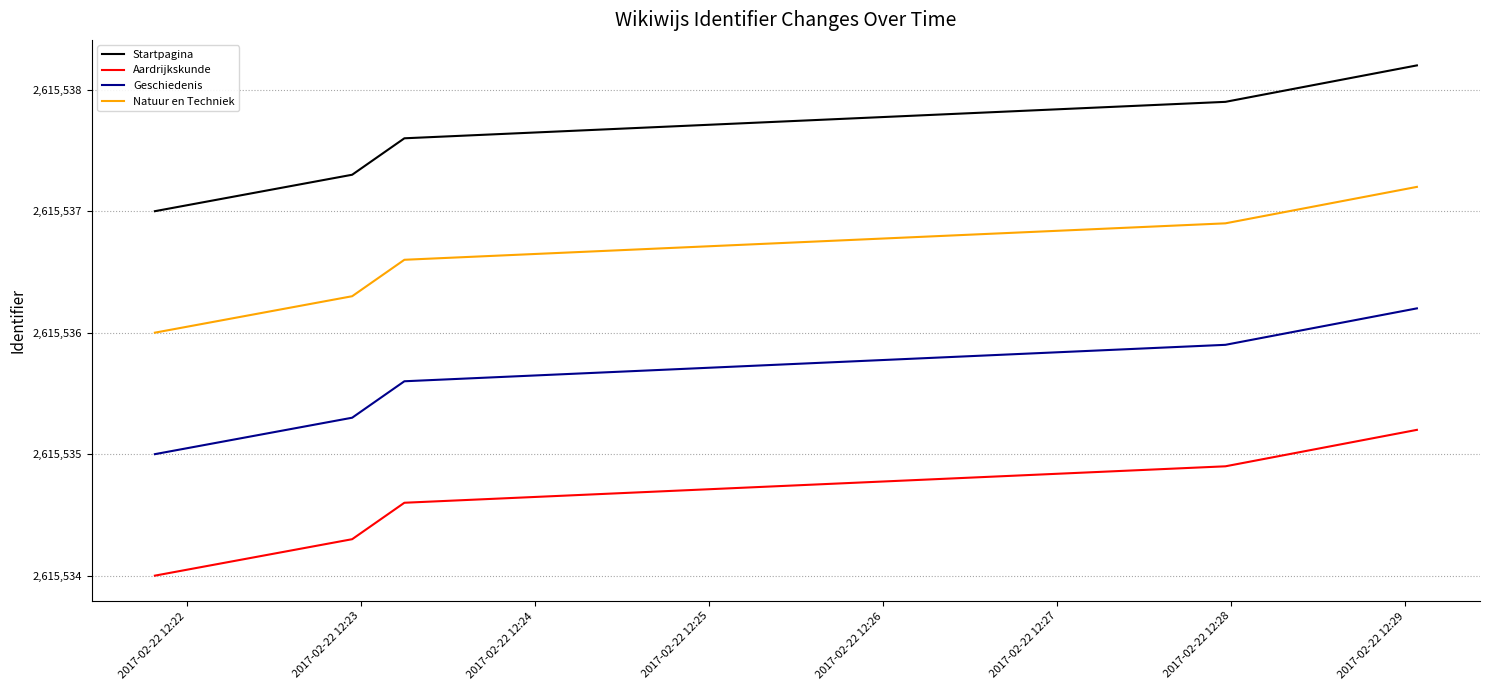

What is the smallest value displayed?

2615534.0